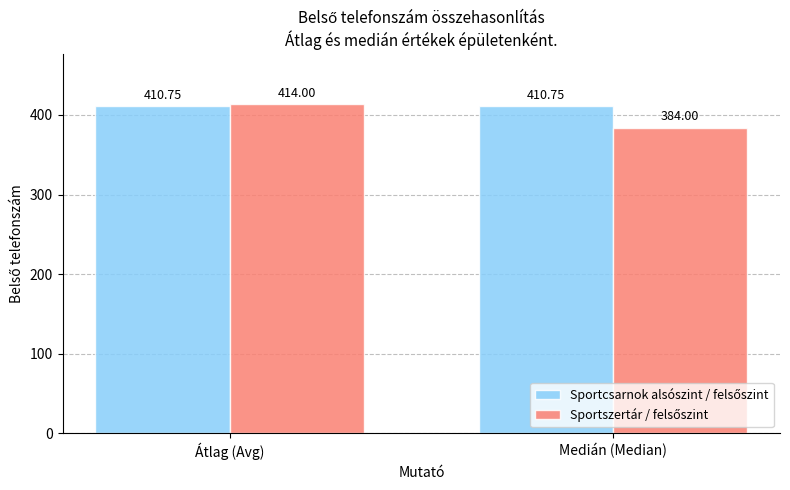

Which label corresponds to the largest value in the chart?

Átlag (Avg)